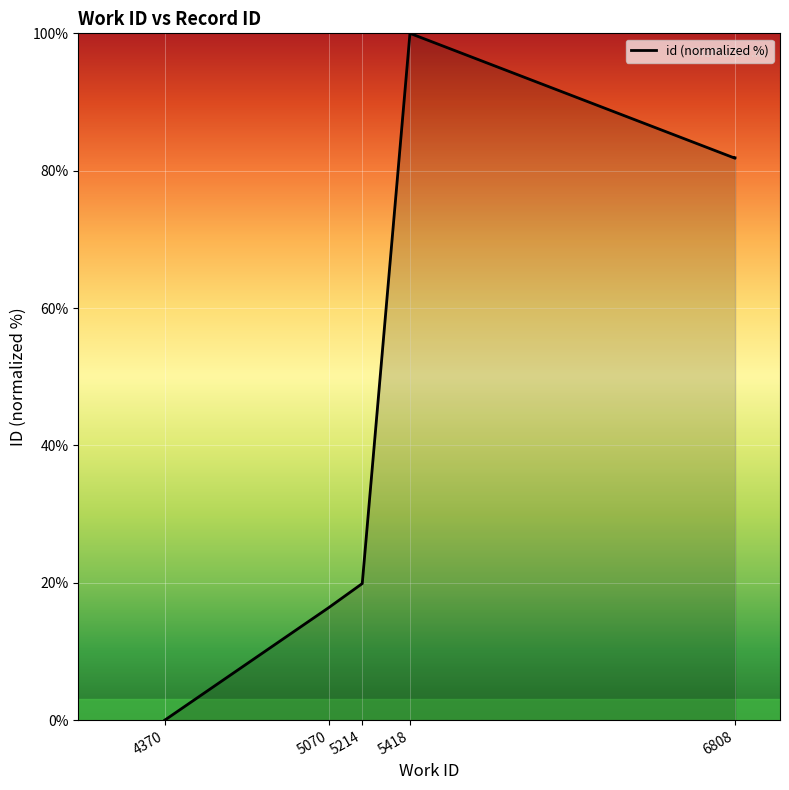

How many lines are shown in the chart?

1